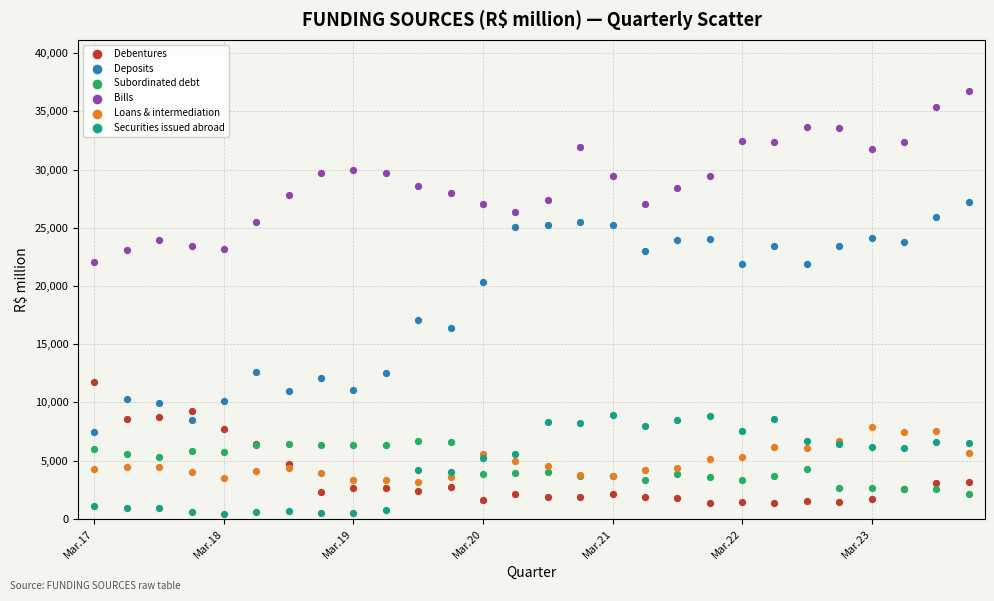

What are all the series names shown in the legend?

Debentures, Deposits, Subordinated debt, Bills, Loans & intermediation, Securities issued abroad